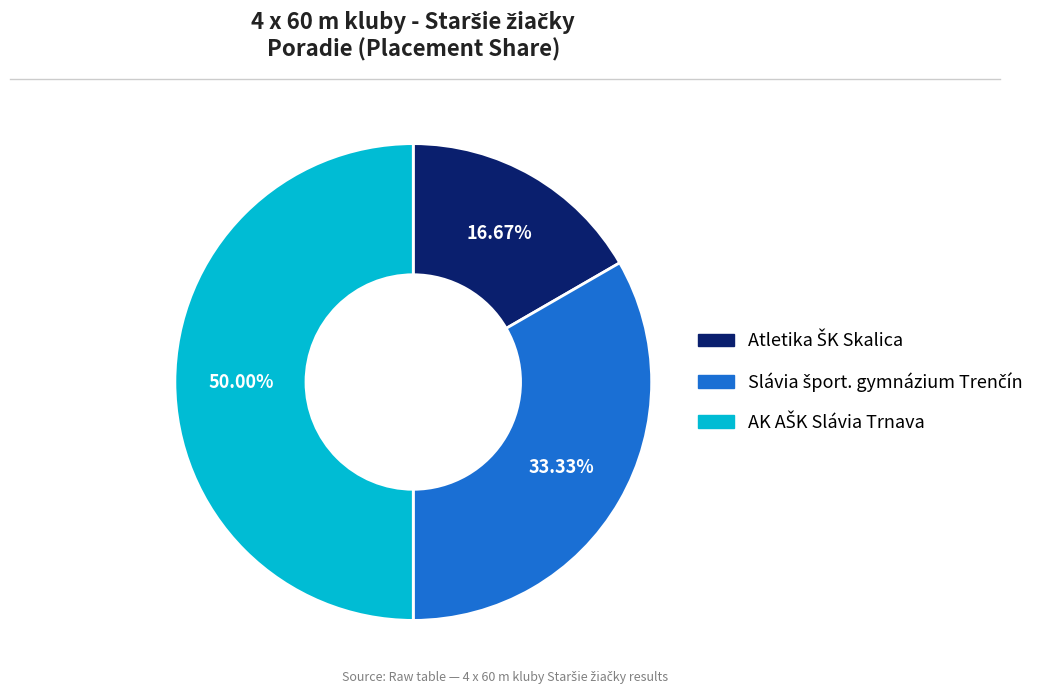

To the nearest percent, what is the difference between the AK AŠK Slávia Trnava and Slávia šport. gymnázium Trenčín slice percentages?

17%